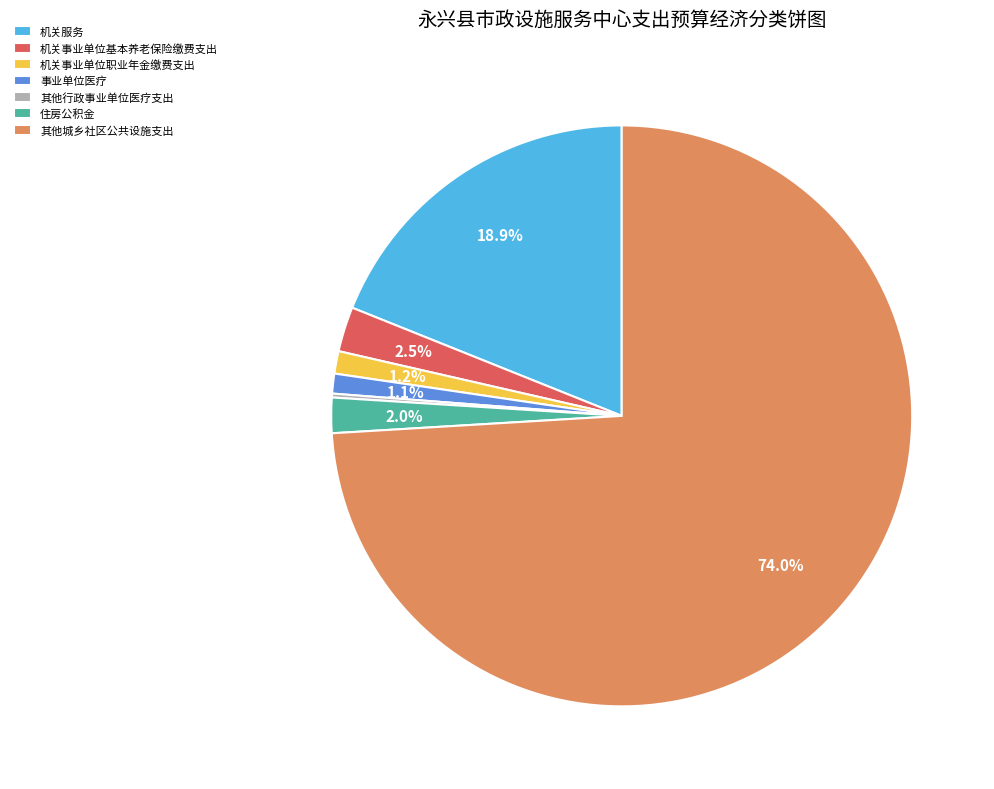

Which has a higher value, 其他城乡社区公共设施支出 or 机关服务?

其他城乡社区公共设施支出